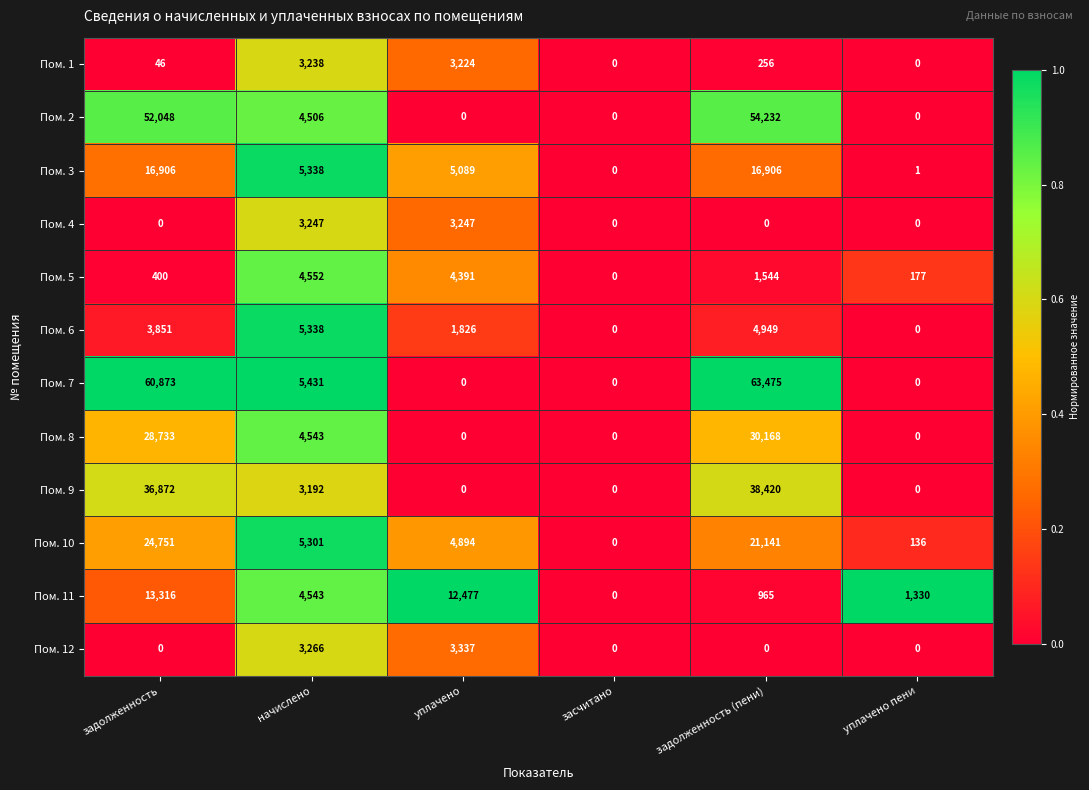

What is the maximum value for Пом. 6?

5338